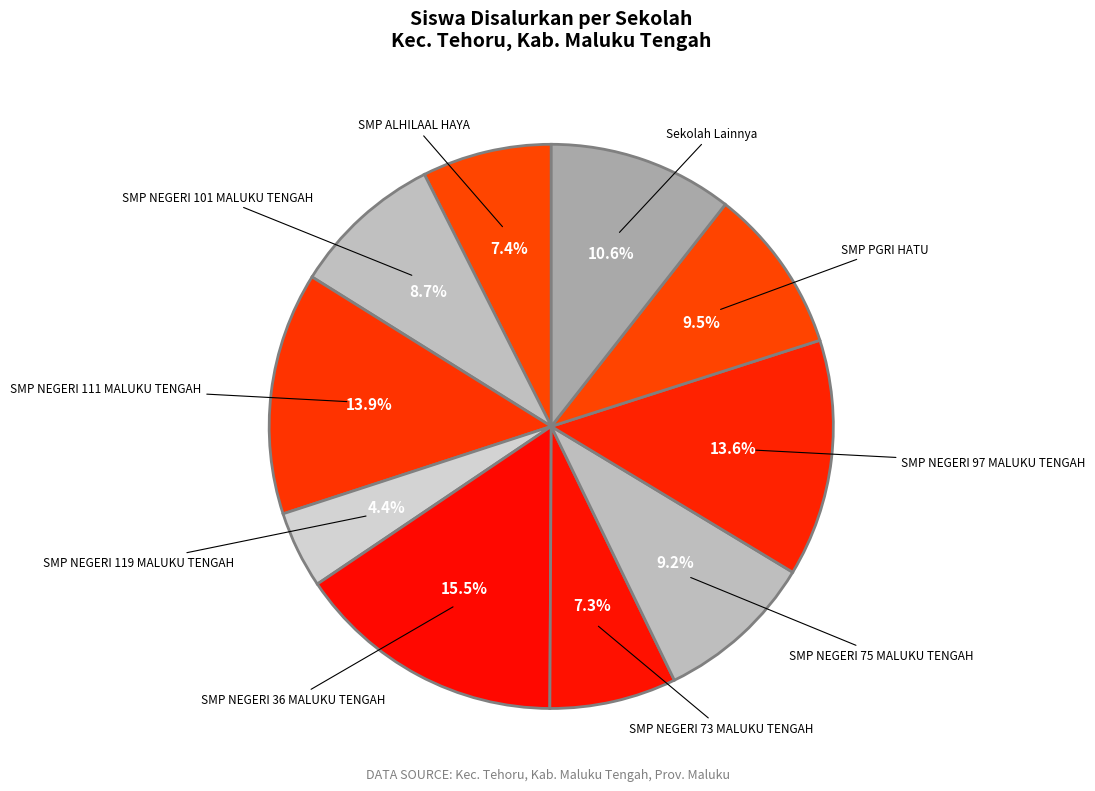

Does any single category account for the majority?

No